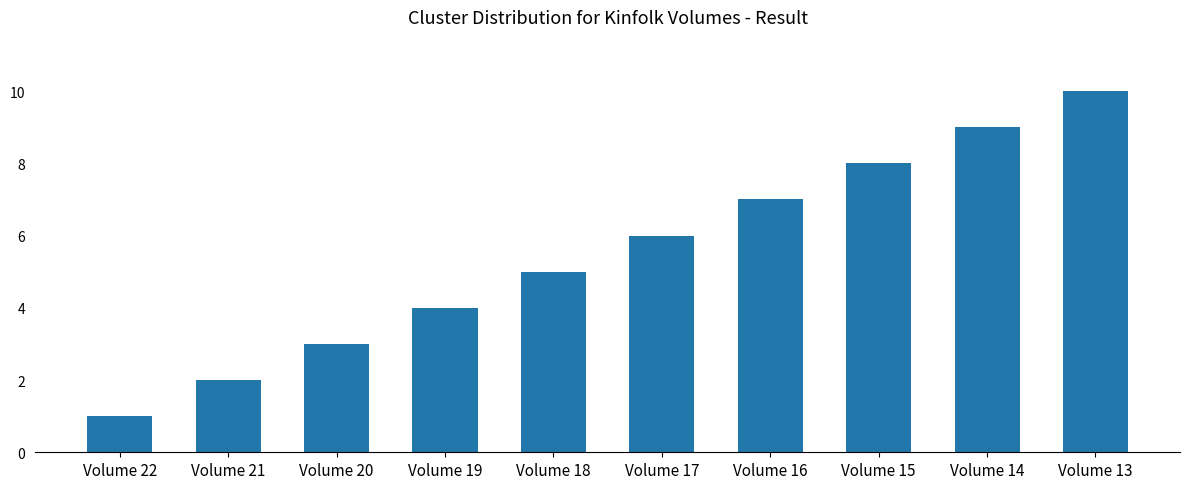

At which label is the value closest to 5?

Volume 18